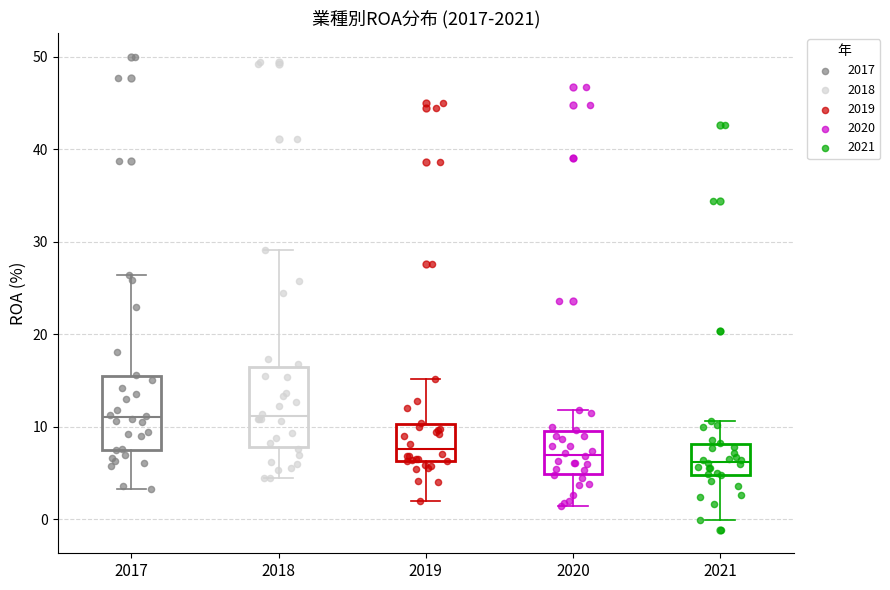

Reading left to right, read every box against the y-axis: the position of its median line, the range the box covers, and the ends of its whiskers. The values are not printed on the chart, so give them approximately, as read against the axis.

2017: median 11, box 8 to 15, whiskers 3 to 26
2018: median 11, box 8 to 16, whiskers 5 to 29
2019: median 8, box 6 to 10, whiskers 2 to 15
2020: median 7, box 5 to 10, whiskers 2 to 12
2021: median 6, box 5 to 8, whiskers 0 to 11